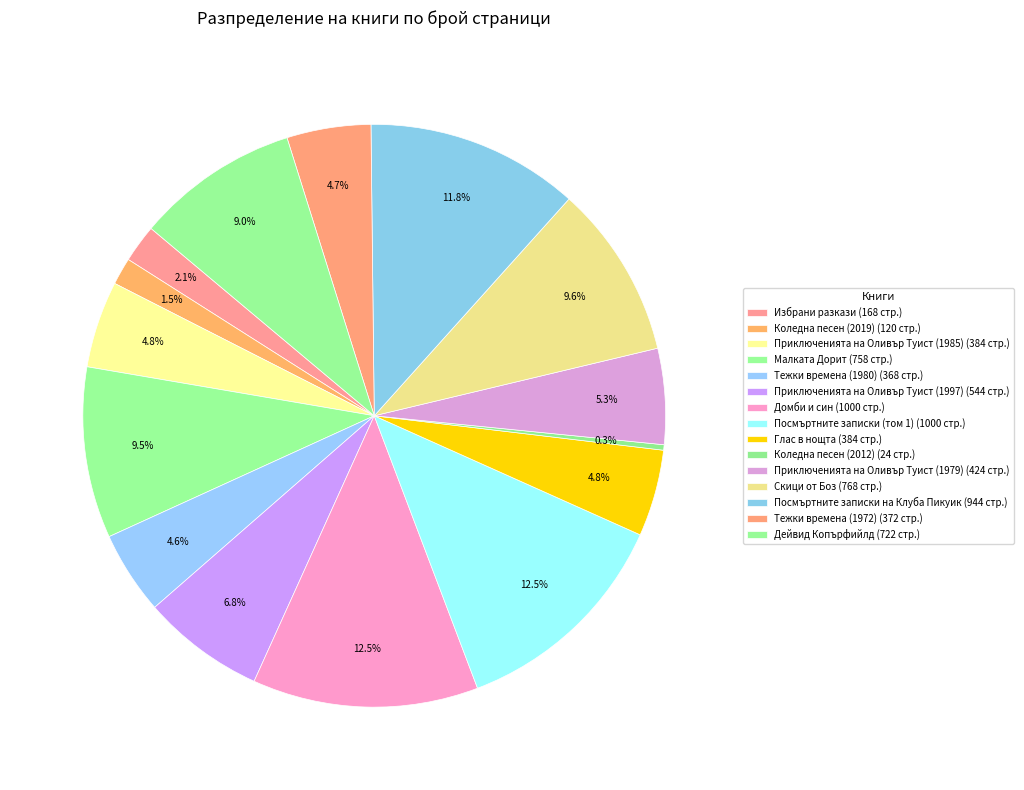

Between Коледна песен (2012) and Посмъртните записки на Клуба Пикуик, which is larger?

Посмъртните записки на Клуба Пикуик